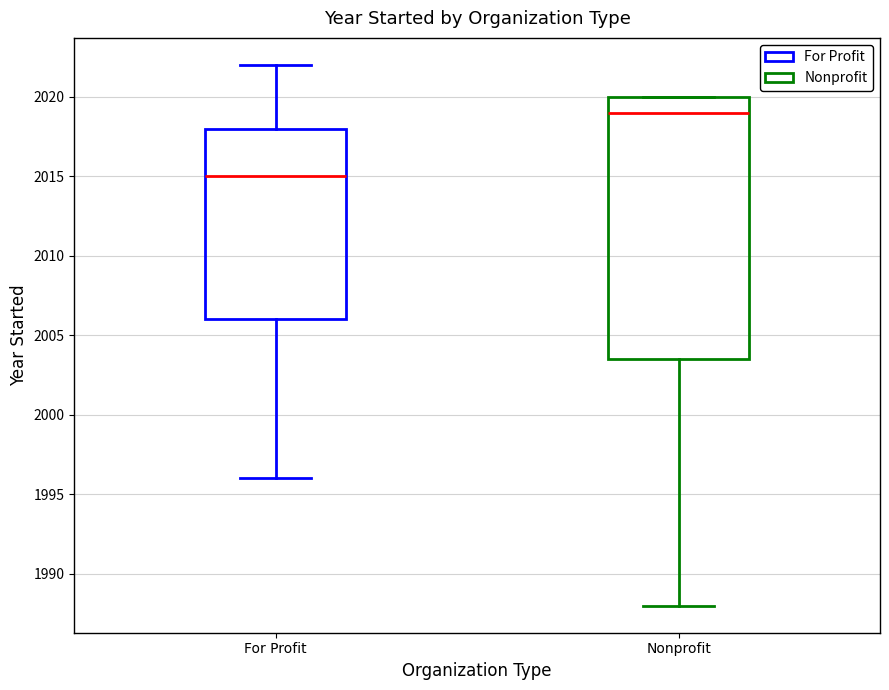

Reading left to right, read every box against the y-axis: the position of its median line, the range the box covers, and the ends of its whiskers. The values are not printed on the chart, so give them approximately, as read against the axis.

For Profit: median 2015.0, box 2006.0 to 2018.0, whiskers 1996.0 to 2022.0
Nonprofit: median 2019.0, box 2003.5 to 2020.0, whiskers 1988.0 to 2020.0